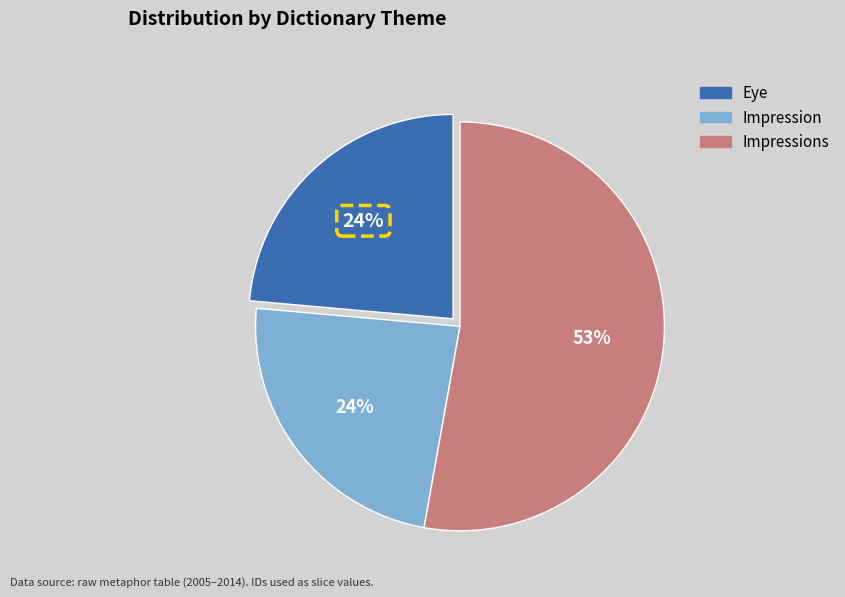

To the nearest percent, what is the difference between the largest and smallest slice percentages?

29%